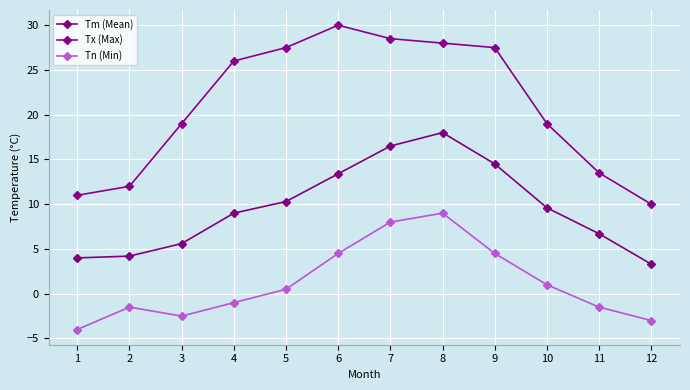

Which series has the largest range (max minus min)?

Tx (Max)